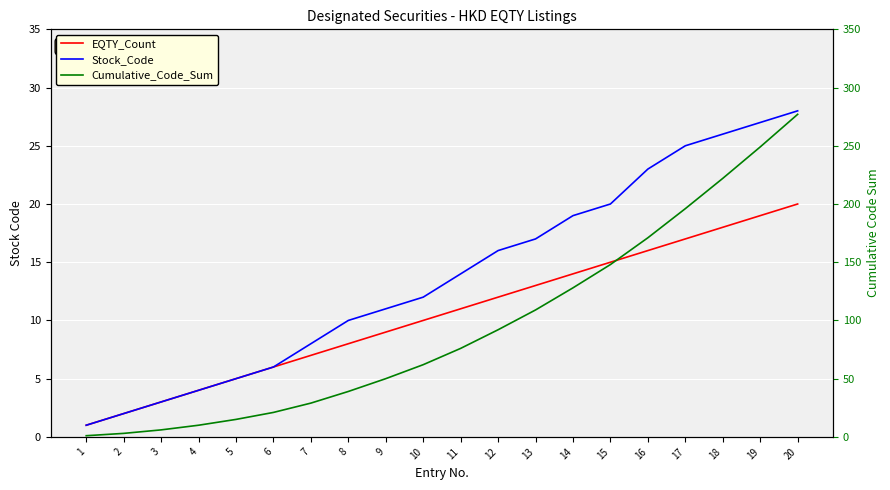

List the series in order of their peak value, highest first.

Cumulative_Code_Sum, Stock_Code, EQTY_Count